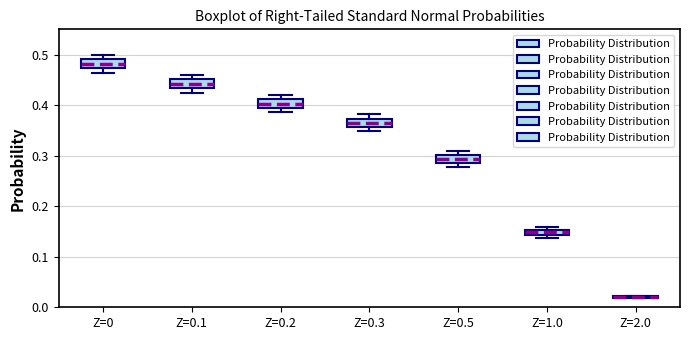

Where is the upper edge of the box for Z=0.5 on the y-axis? The values are not printed on the chart, so give them approximately, as read against the axis.

0.30